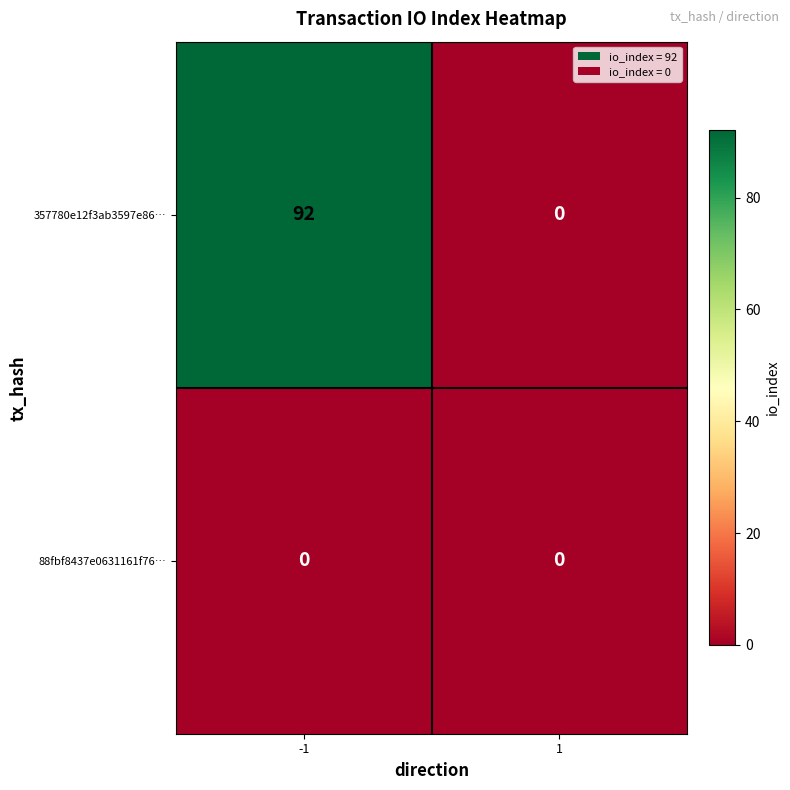

How many data points does each series have?

2